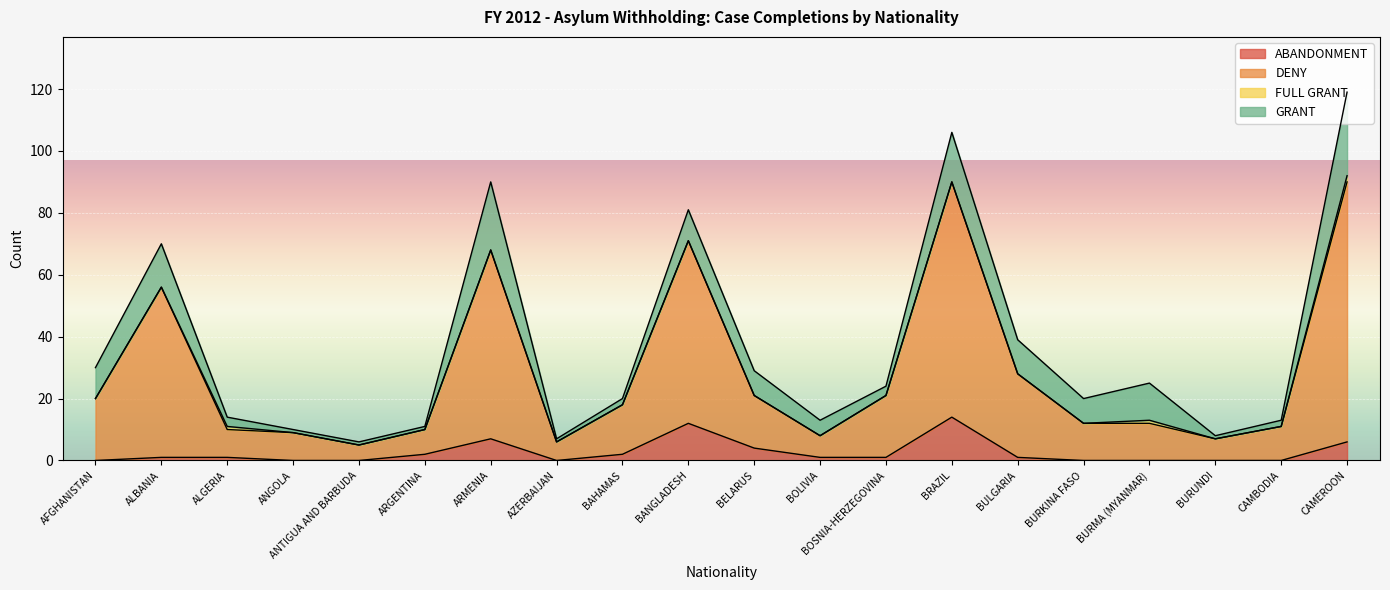

What is the label of the 11th point from the right?

BANGLADESH